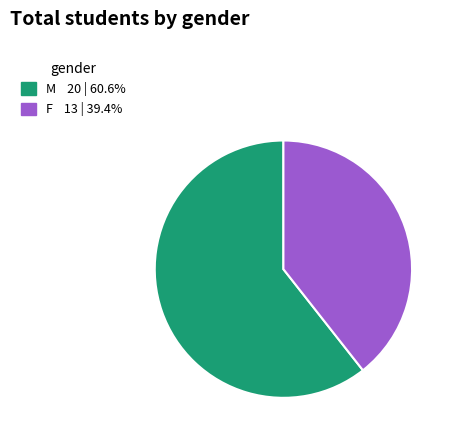

Which category has the smallest portion of the pie?

F